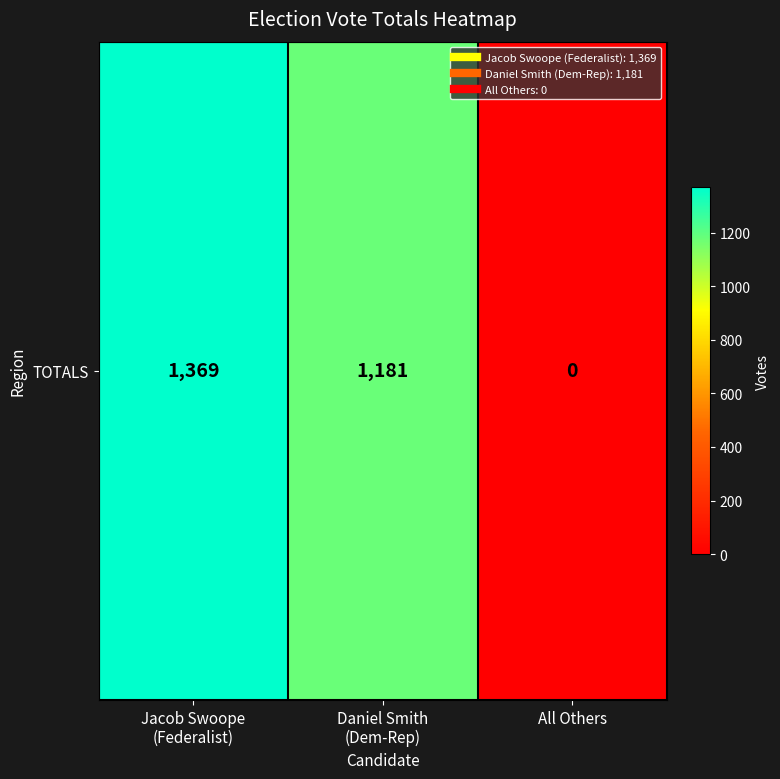

What is the change in value from Daniel Smith
(Dem-Rep) to All Others?

-1181